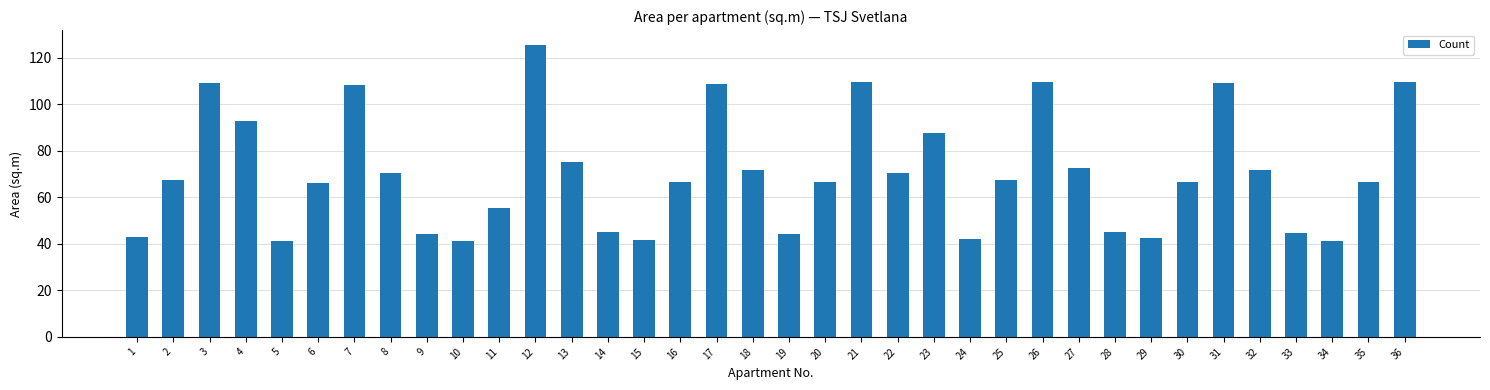

Read the value at 2.

67.6